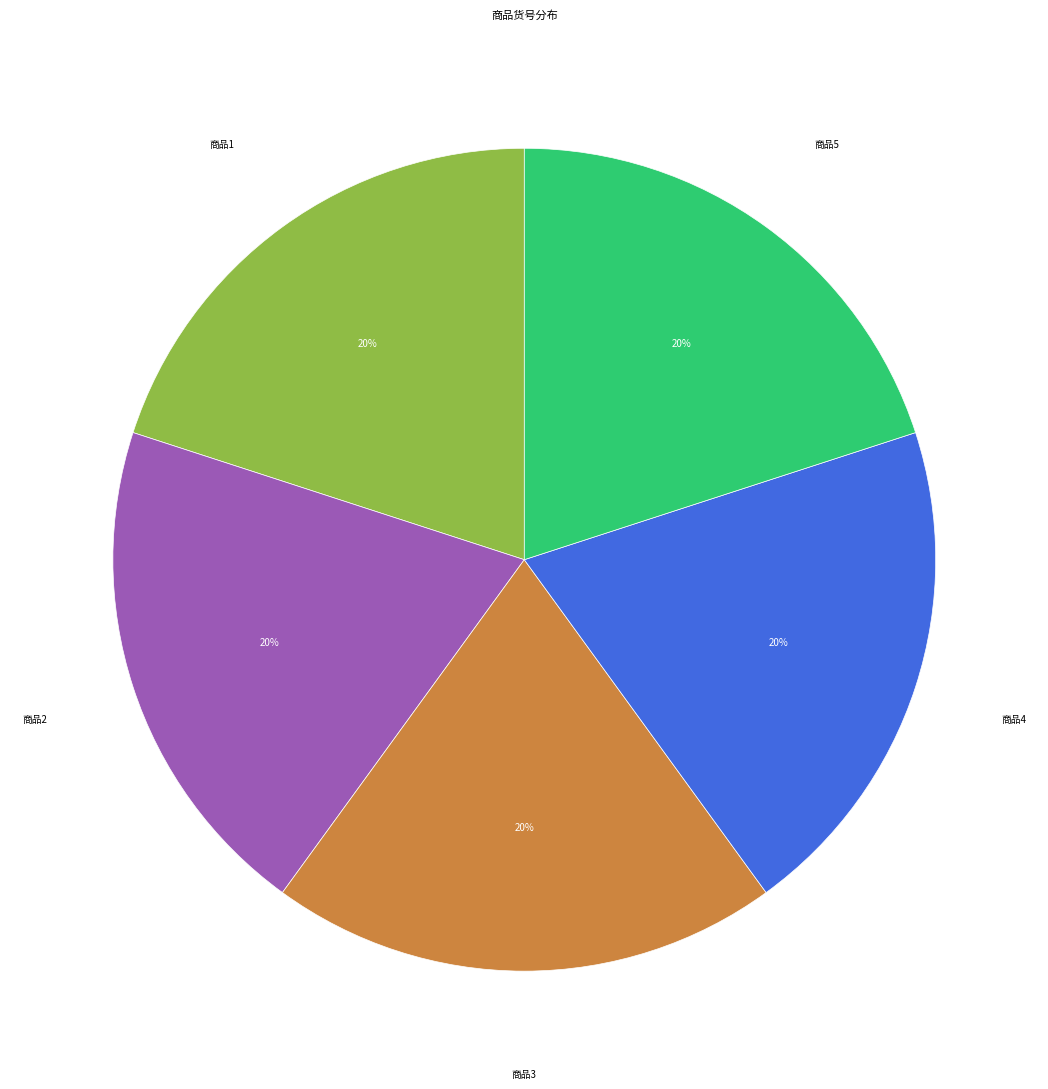

Does any single category account for the majority?

No